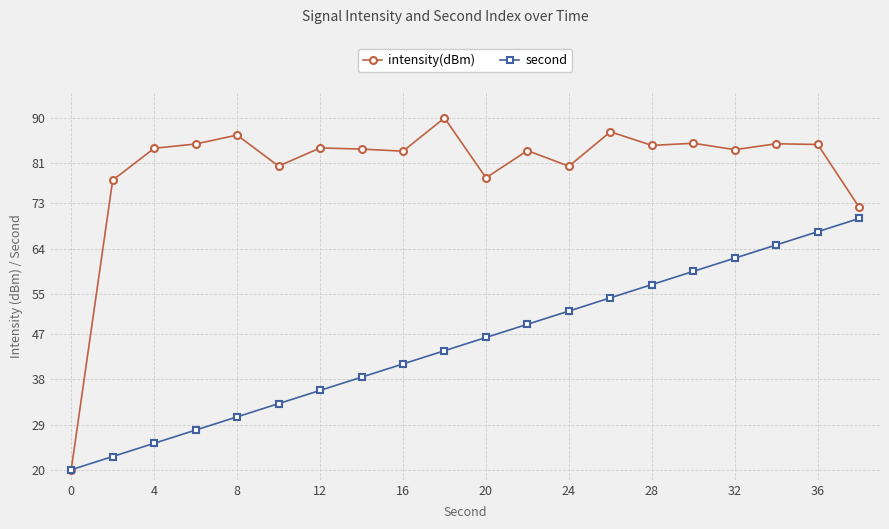

Which series has the largest total across all categories?

intensity(dBm)